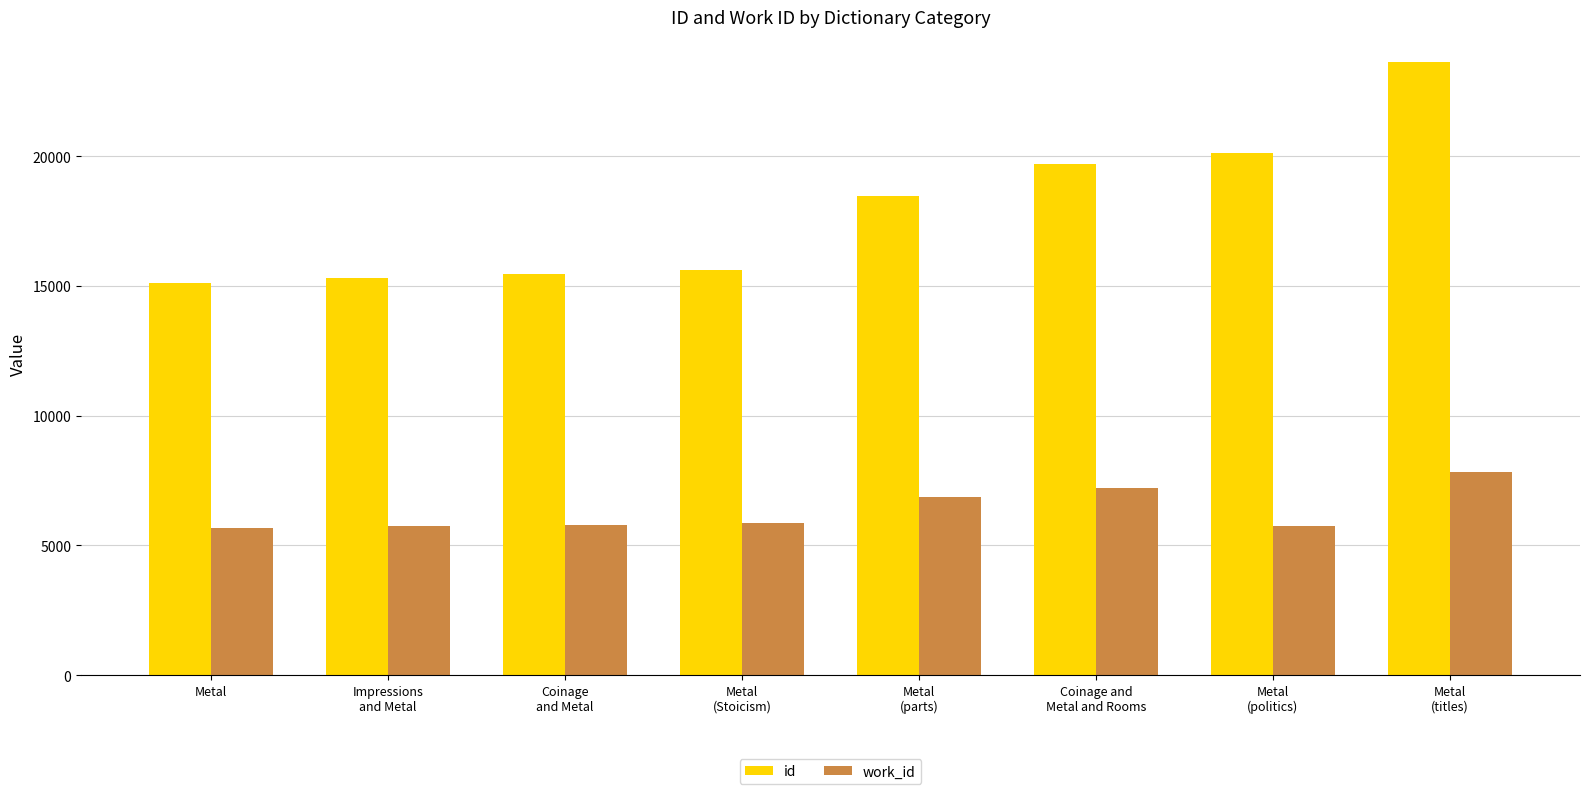

What is the greatest value displayed?

23631